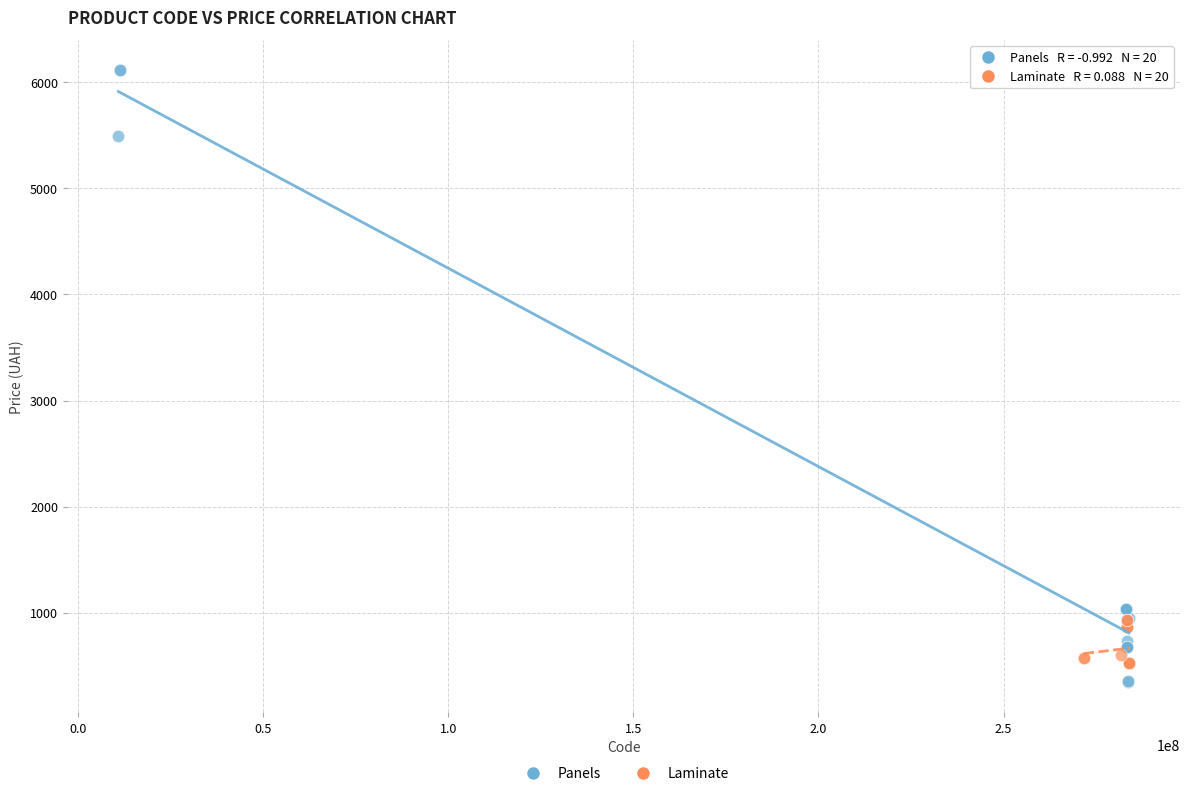

What are all the series names shown in the legend?

Panels, Laminate